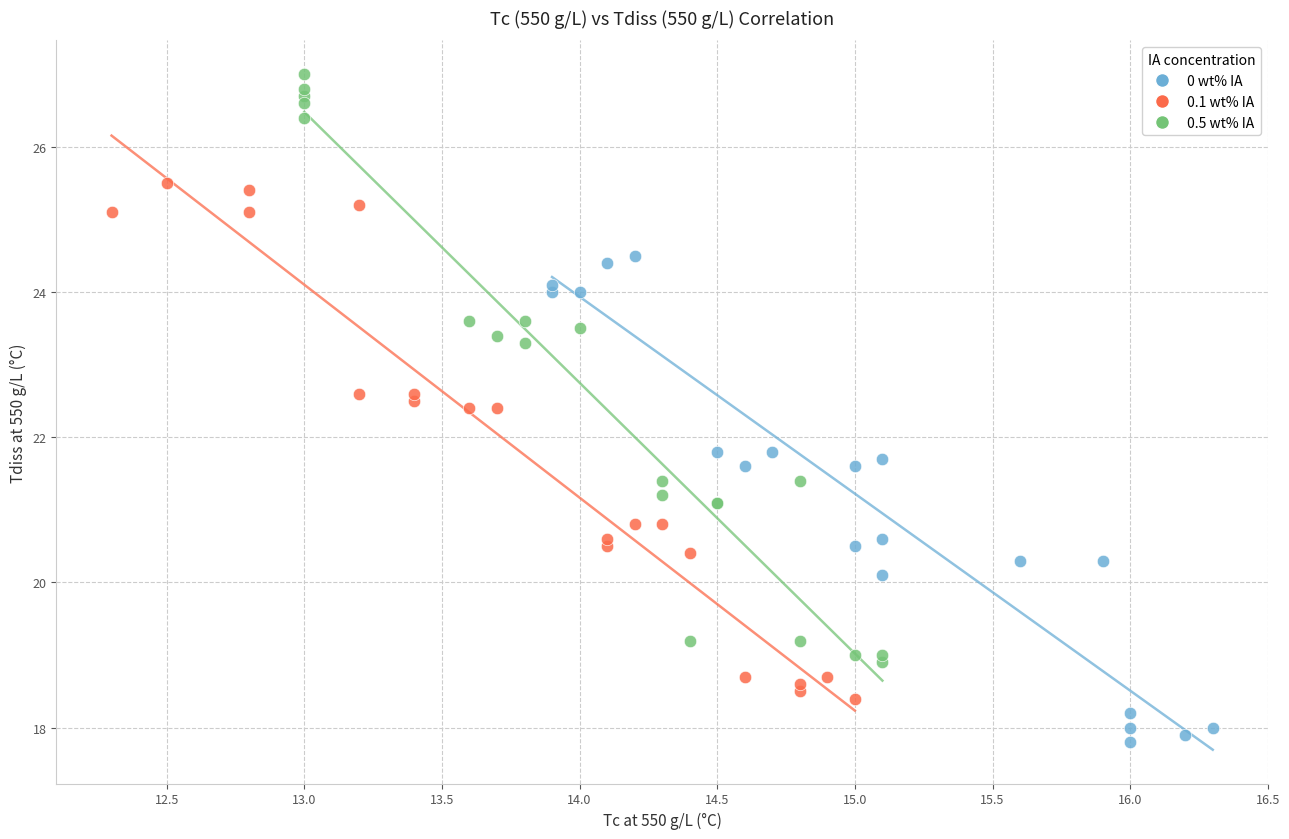

Which series contains the highest Y value?

0.5 wt% IA